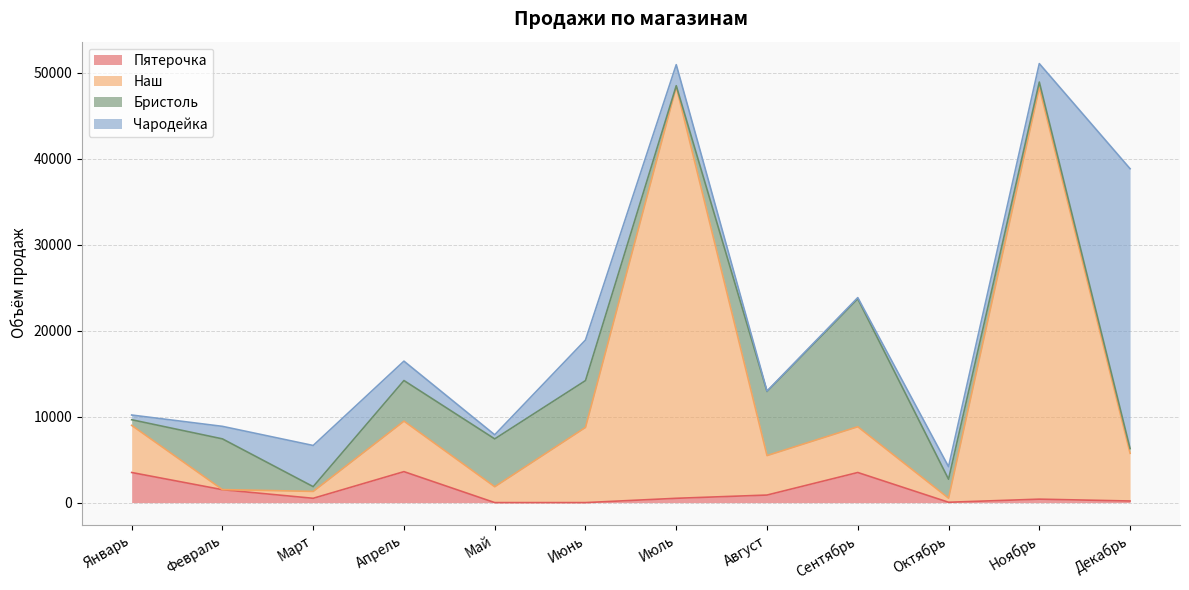

What are all the series names shown in the legend?

Пятерочка, Наш, Бристоль, Чародейка